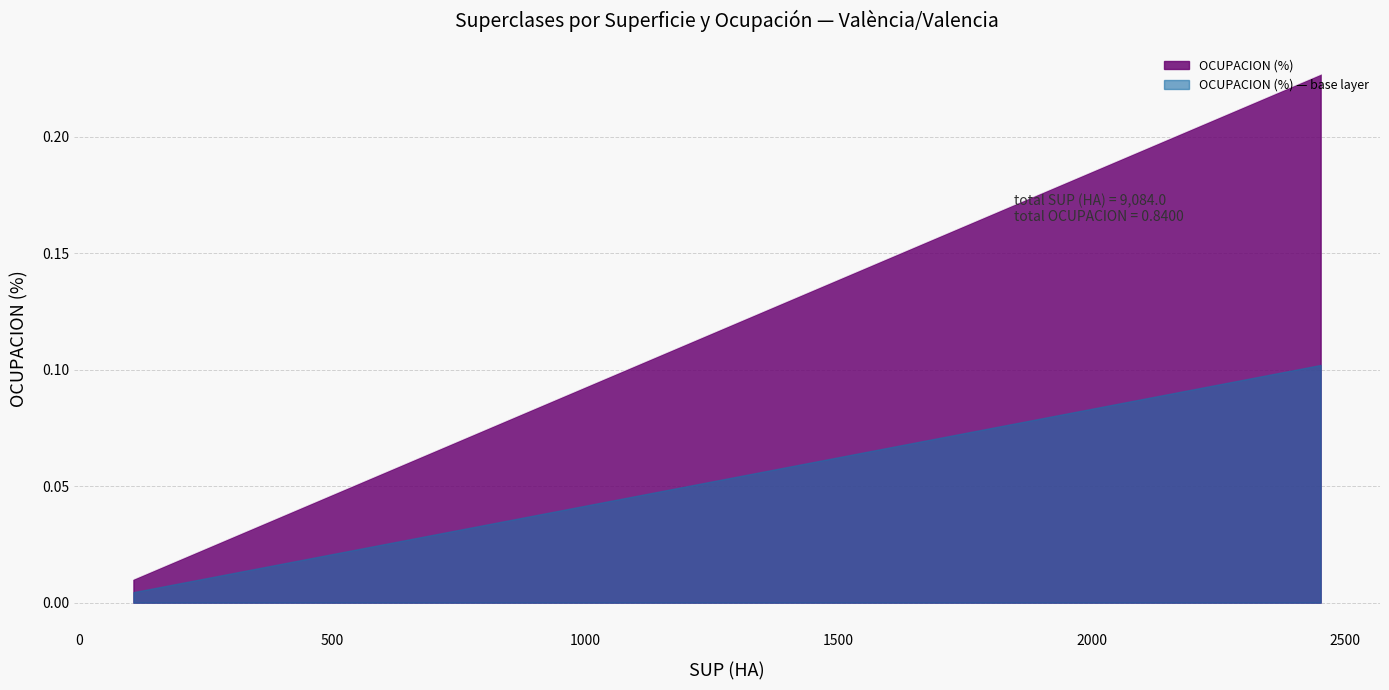

True or false: OCUPACION (%) and OCUPACION (%) — base layer cross at least once.

False